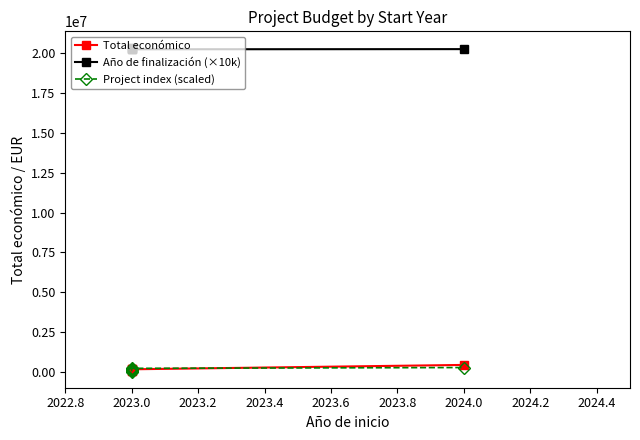

What position from the left is 2023.0?

2